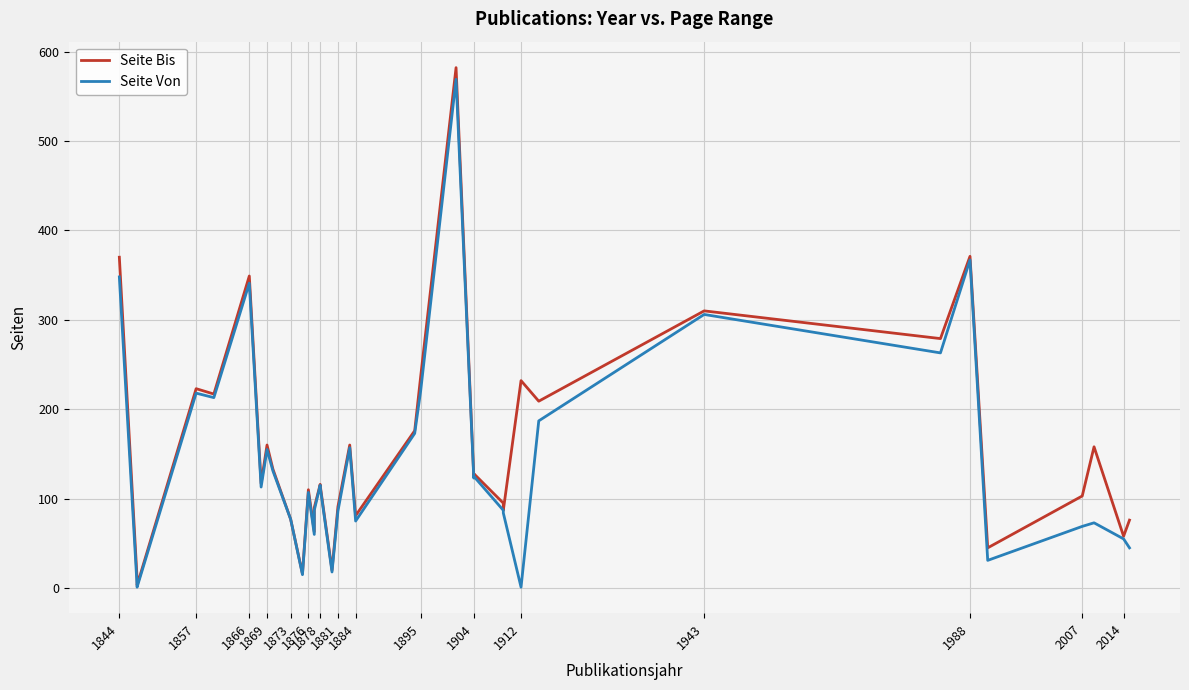

True or false: Seite Von has more than 1 points higher than both neighbors.

True